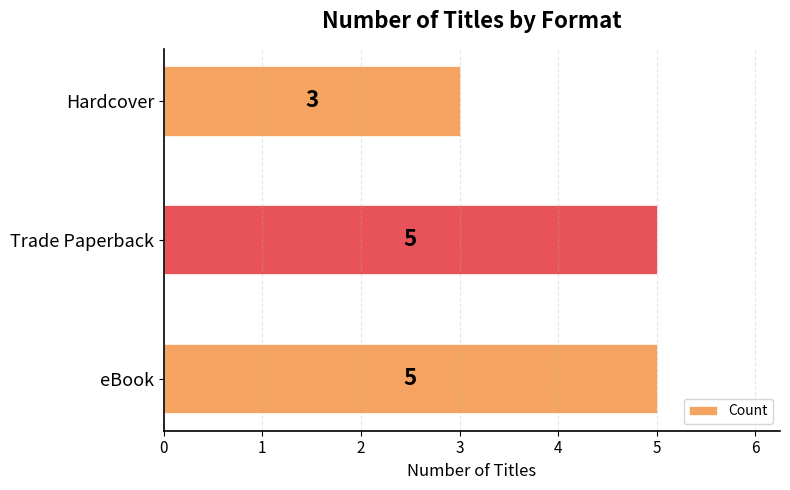

Are the bars grouped side by side (vs. stacked)?

No